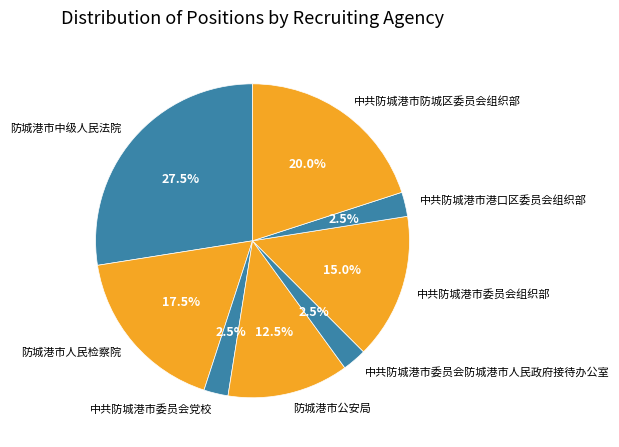

Which category has the biggest portion of the pie?

防城港市中级人民法院